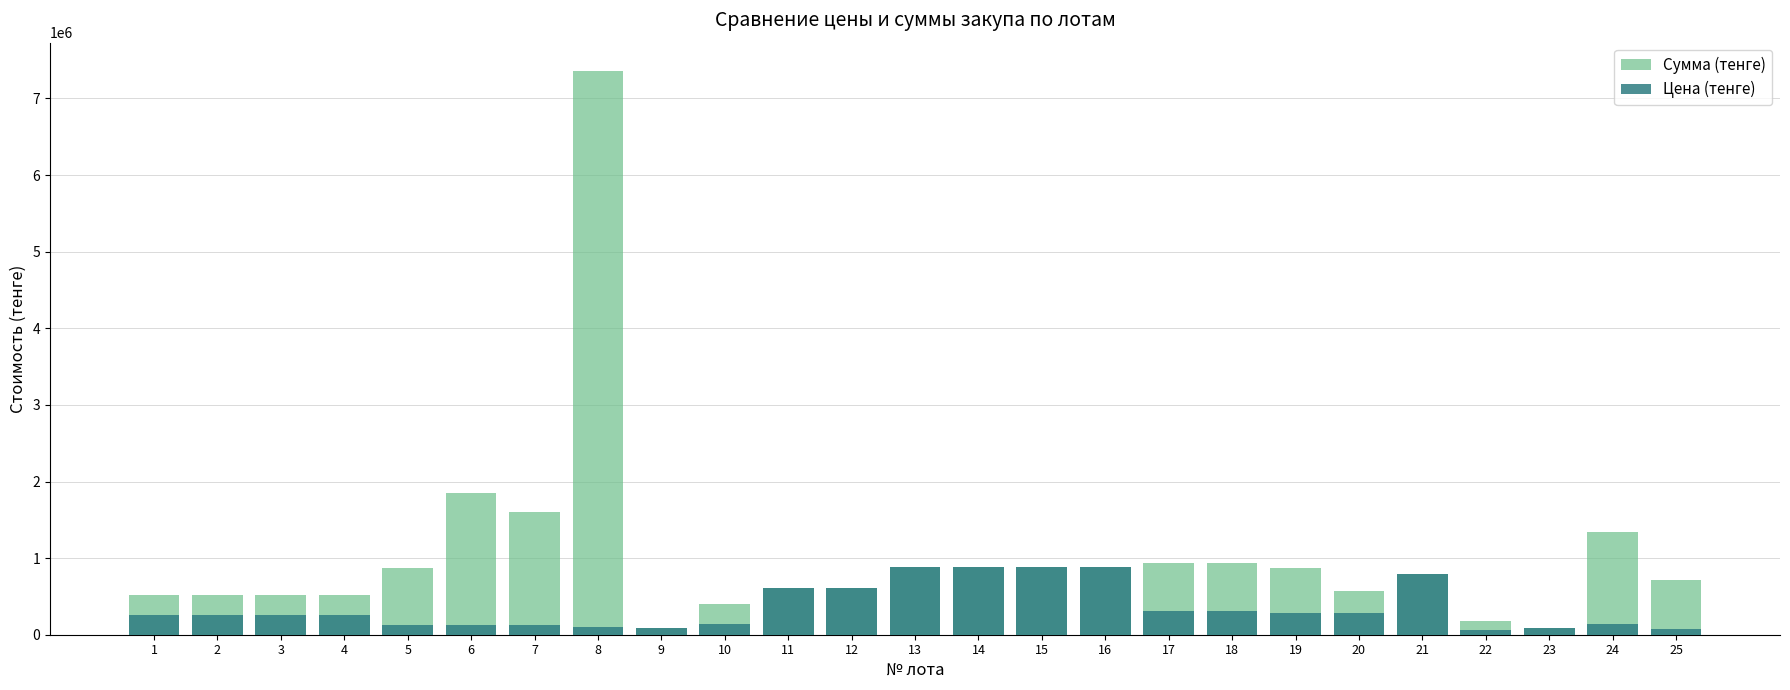

What is the difference between the second highest and second lowest values in the Цена (тенге) series?

808665